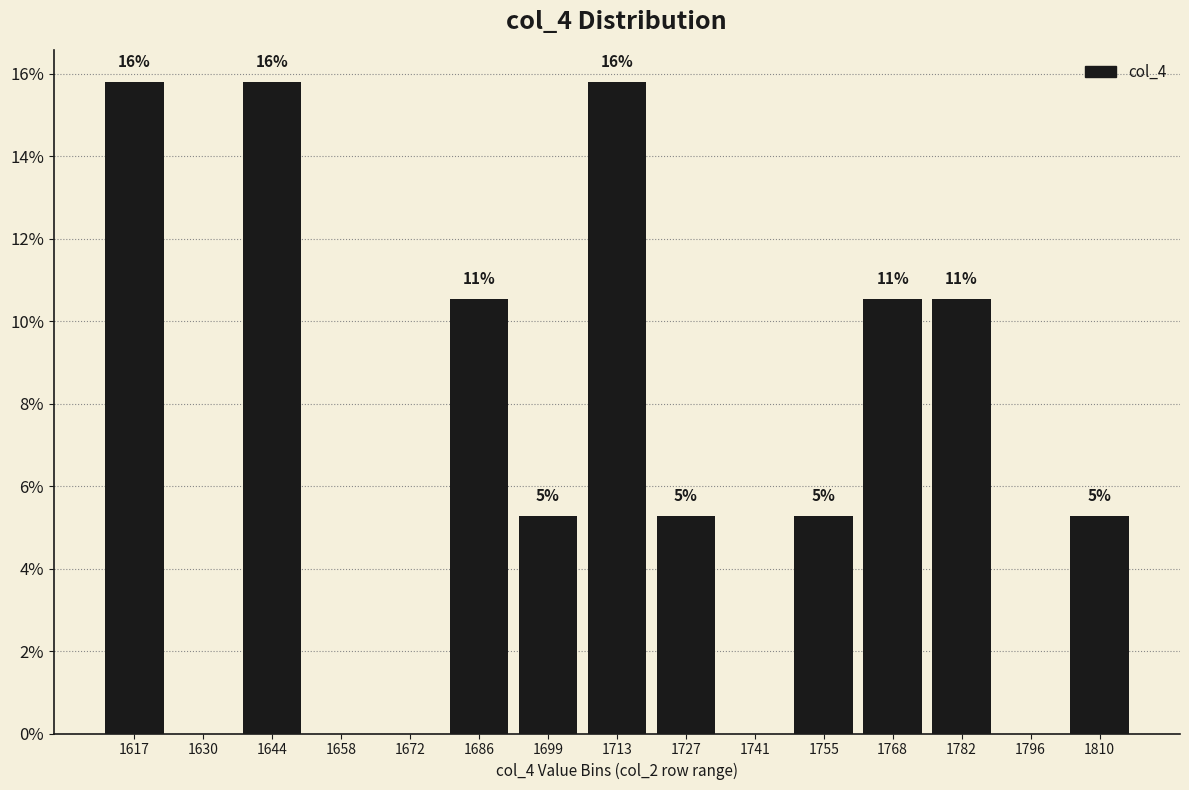

Between 1686 and 1741, which is larger?

1686